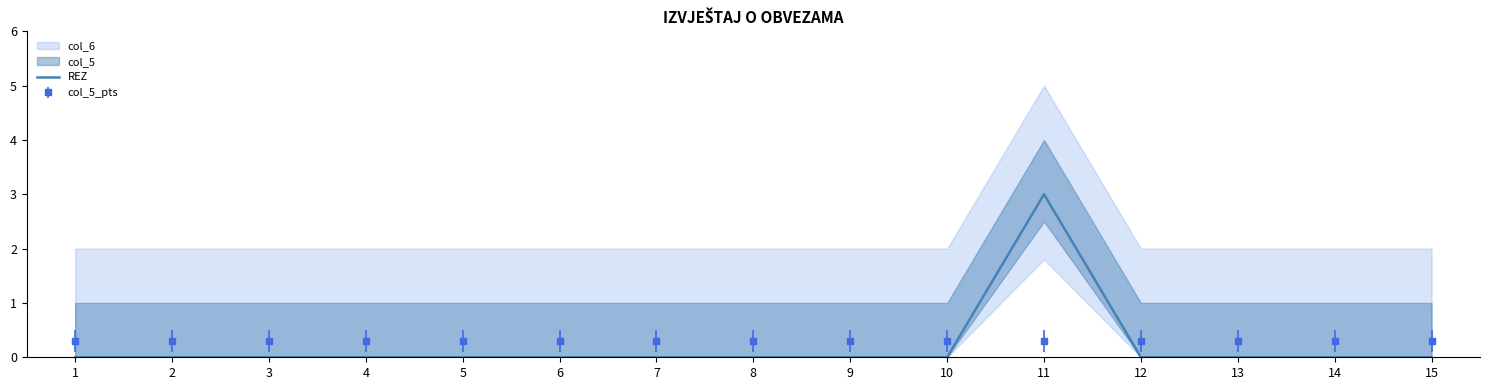

Rank the categories by value from highest to lowest.

11, 1, 2, 3, 4, 5, 6, 7, 8, 9, 10, 12, 13, 14, 15